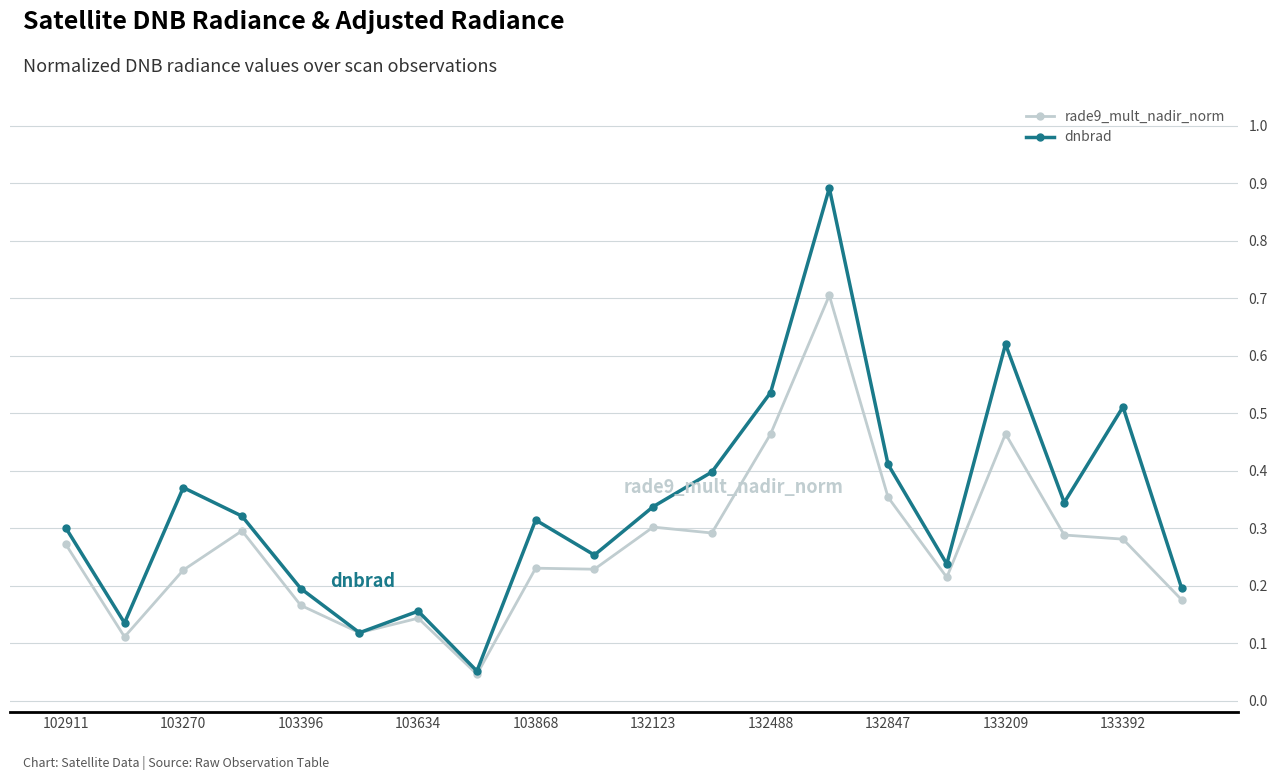

What is the maximum value shown in the chart?

0.9